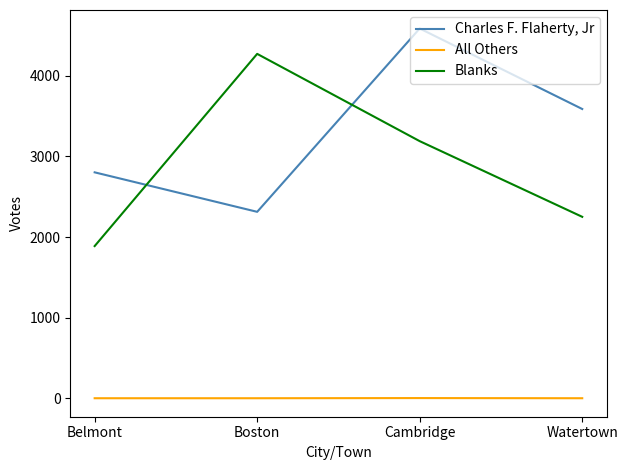

What are all the series names shown in the legend?

Charles F. Flaherty, Jr, All Others, Blanks